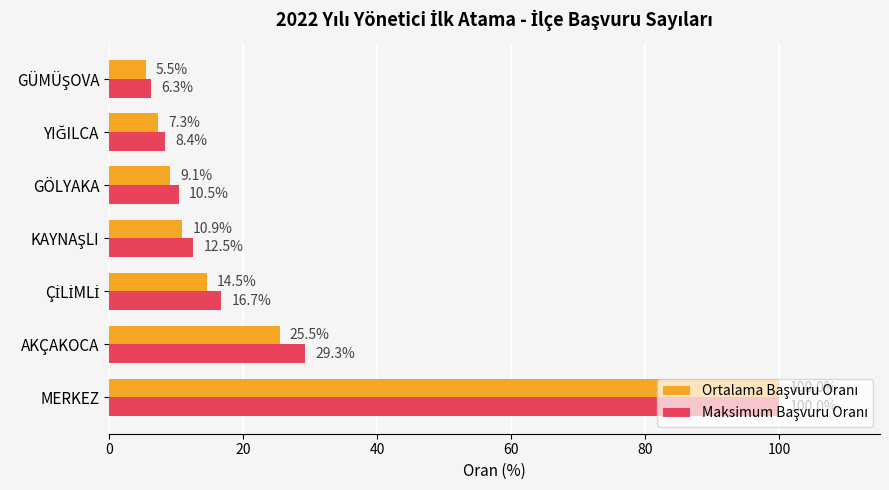

What is the spread (max minus min) of values at AKÇAKOCA?

3.8